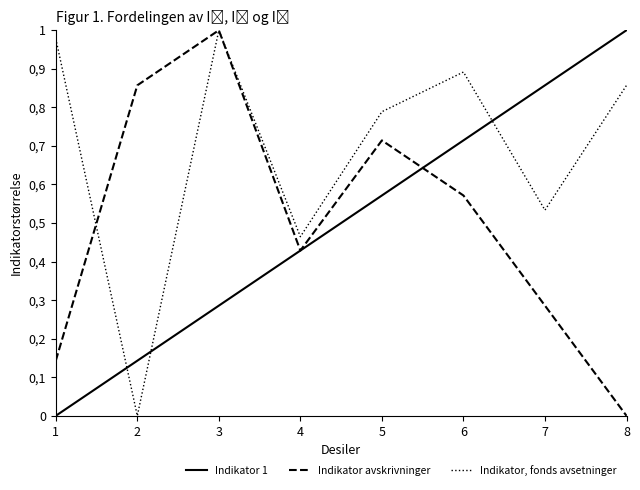

Does the chart display data point markers on the line(s)?

No